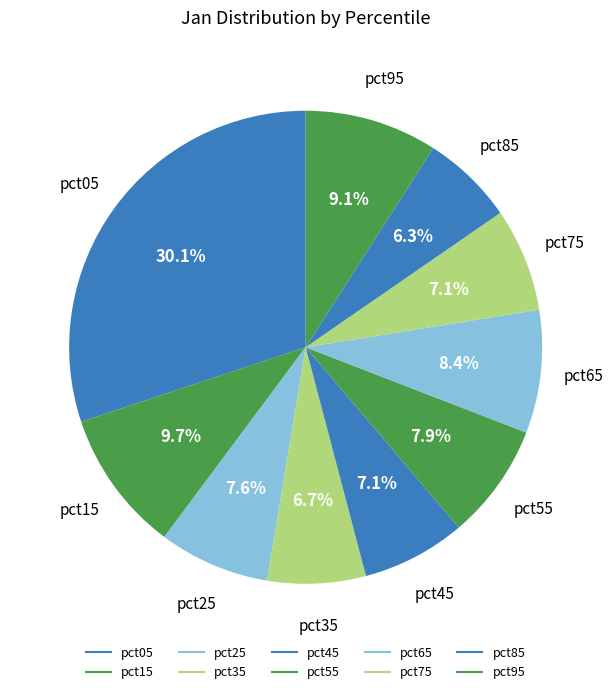

How many segments does this pie chart have?

10